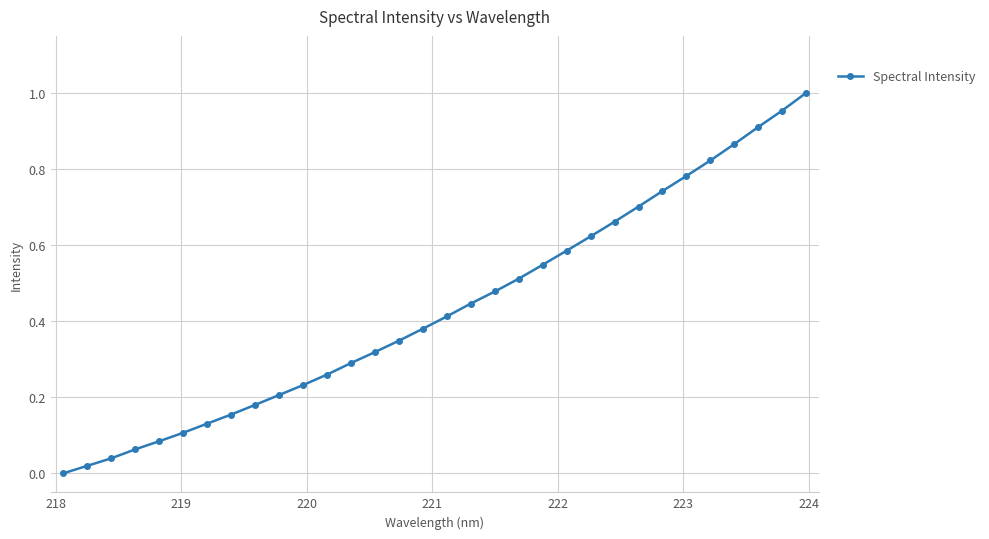

What is the sum of all values?

13.9